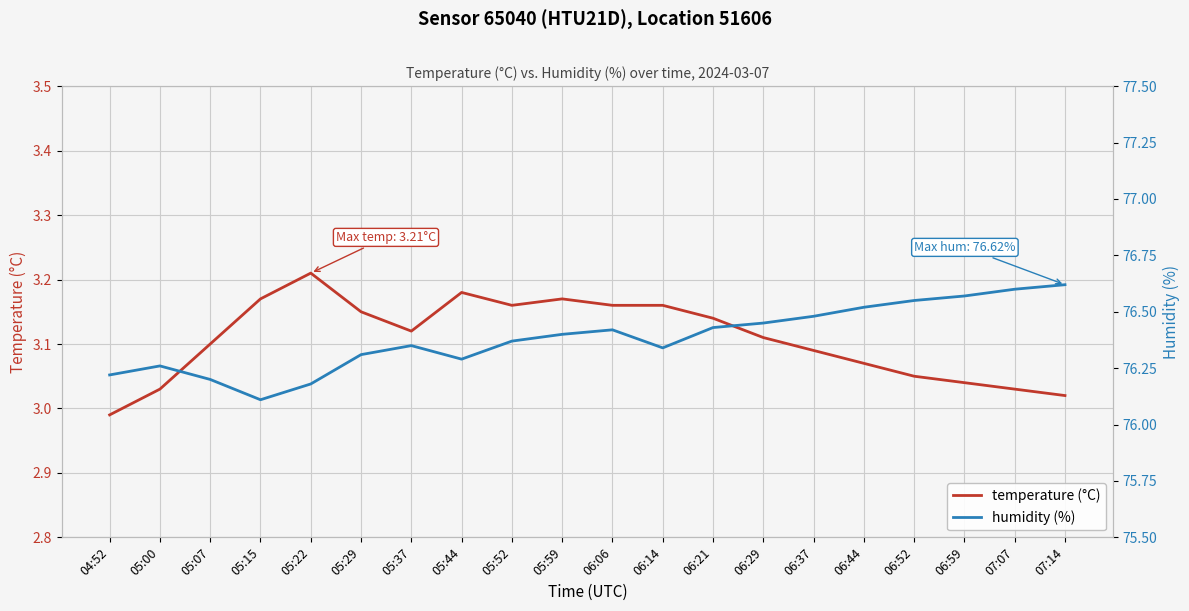

List the series in order of their peak value, highest first.

humidity (%), temperature (°C)